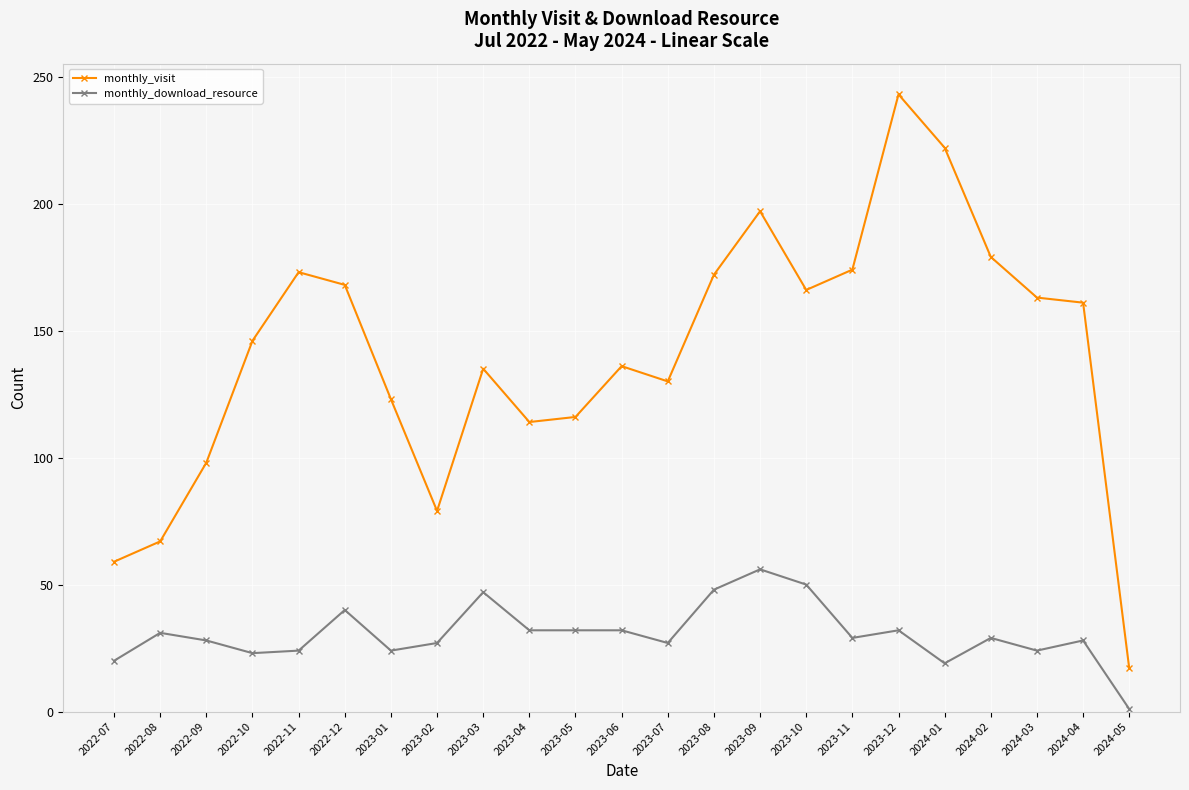

At which category is the sum across all series the highest?

2023-12